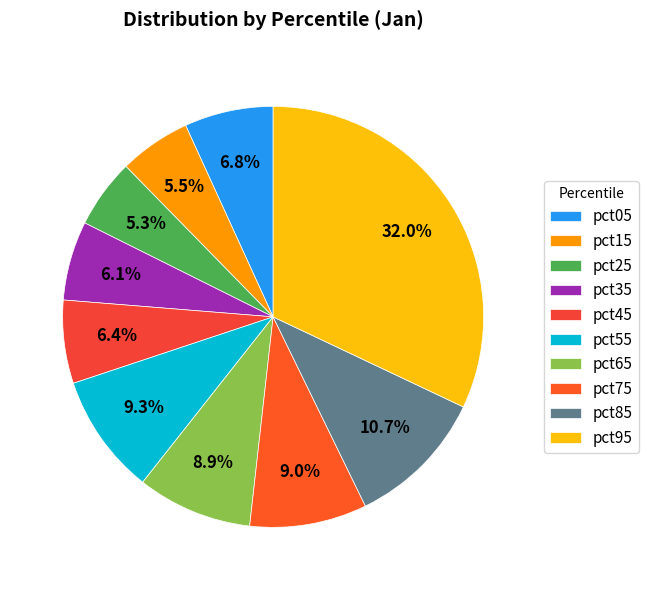

To the nearest percent, what percentage of the pie is pct95?

32%